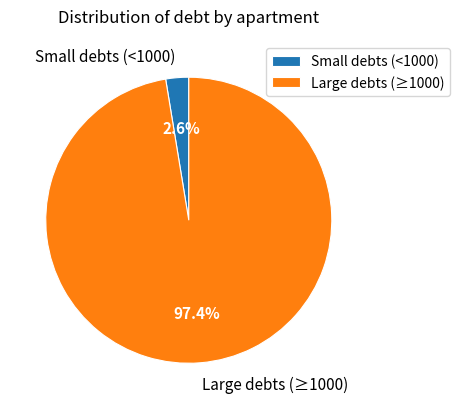

Rank the categories by value from lowest to highest.

Small debts (<1000), Large debts (≥1000)